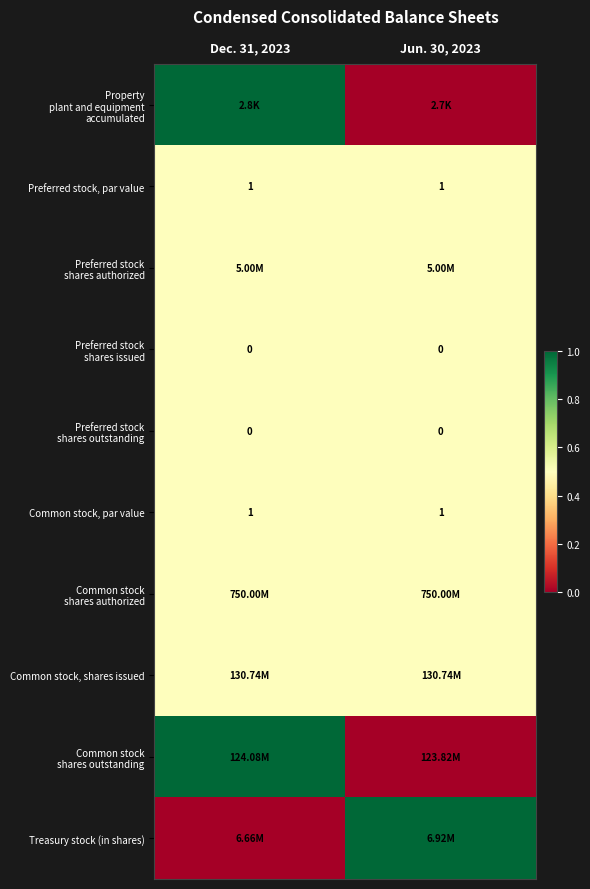

Which label corresponds to the largest value in the chart?

Dec. 31, 2023